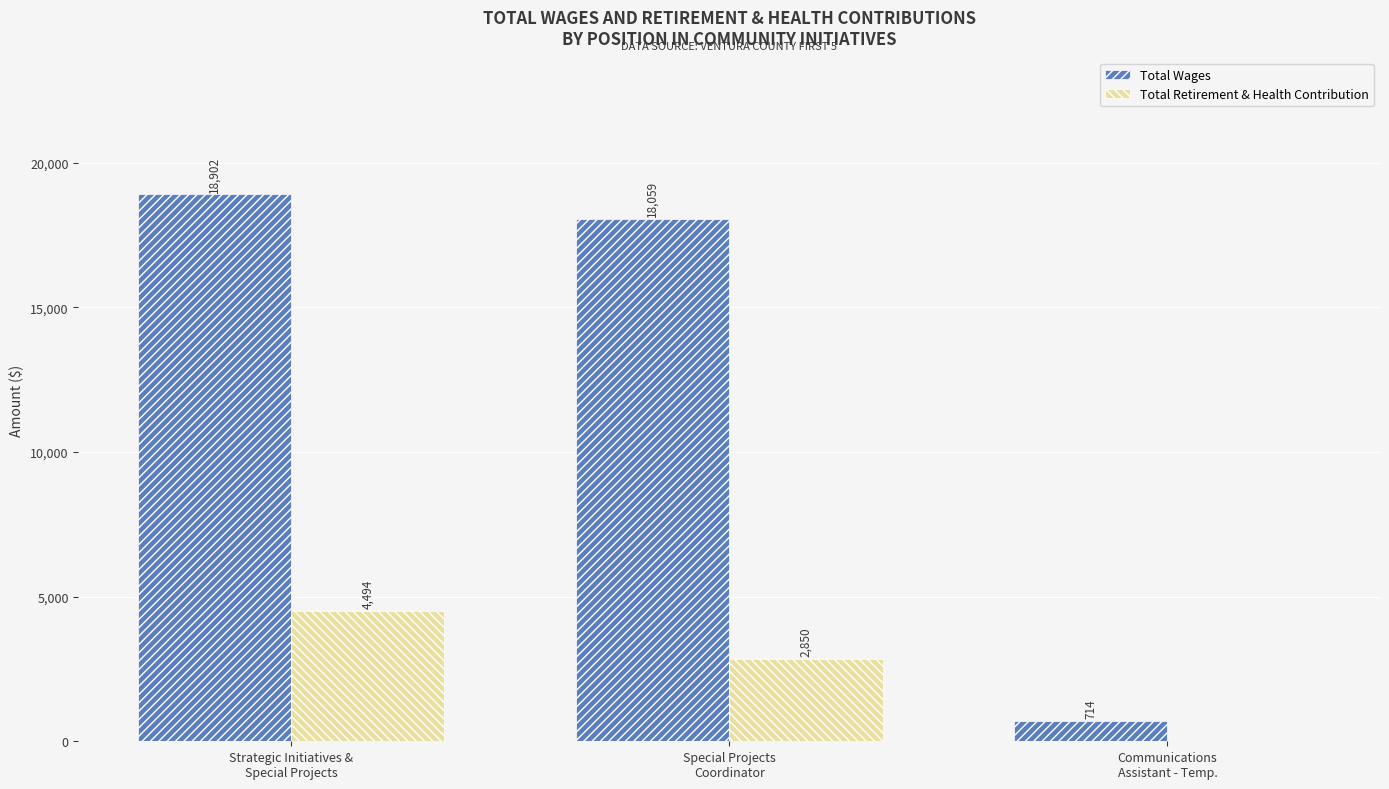

At which category is the sum across all series the highest?

Strategic Initiatives &
Special Projects